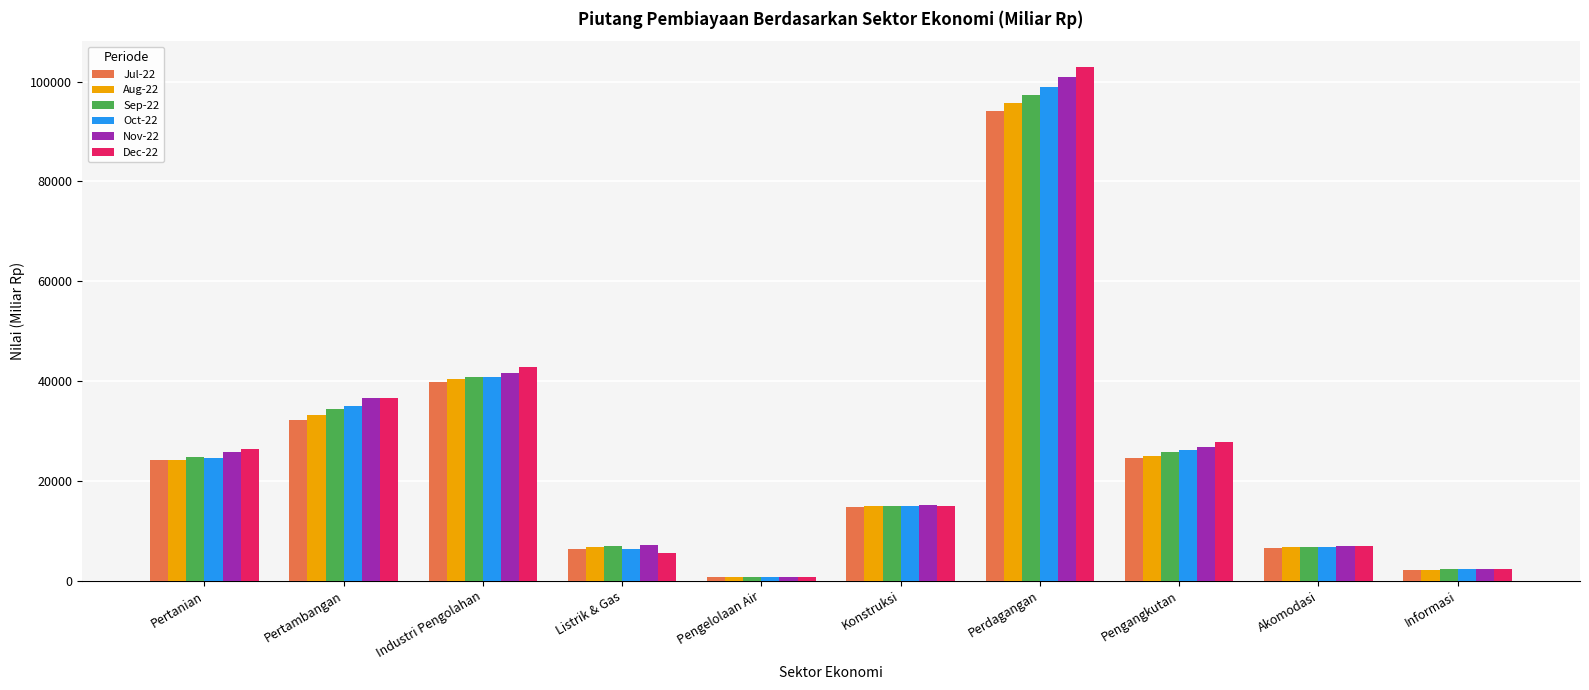

What is the spread (max minus min) of values at Pengangkutan?

3085.5